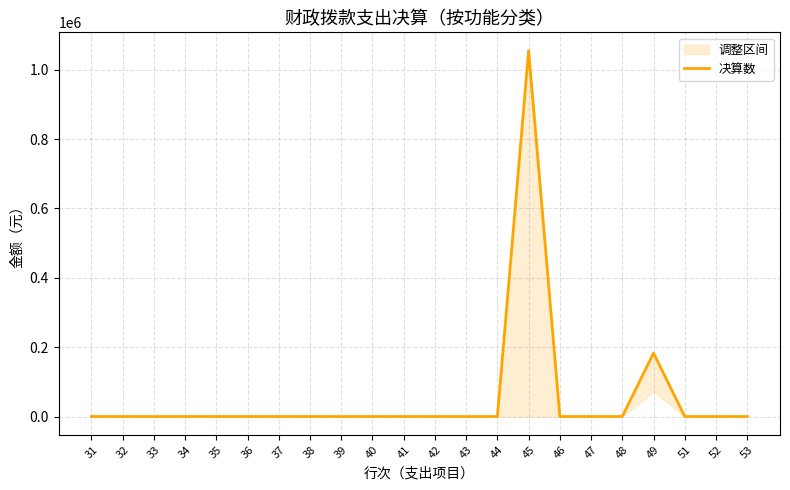

The value at 38 is 472679.2. True or false?

False